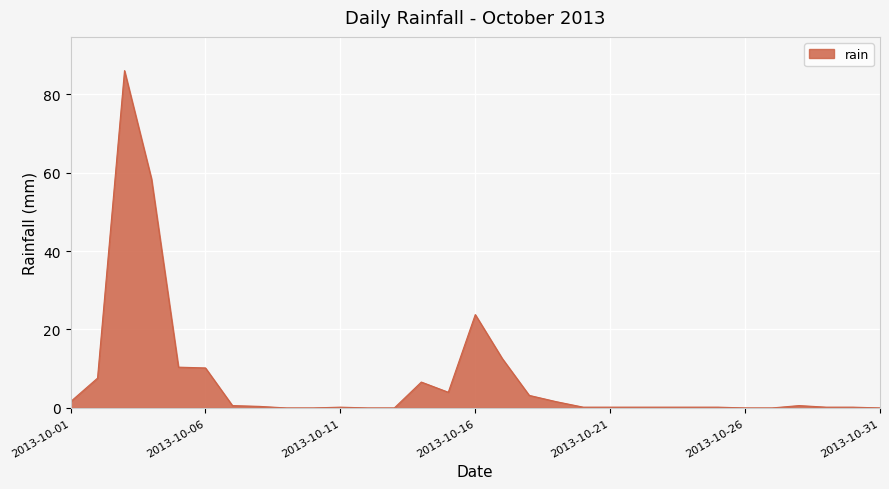

True or false: the data has more than 0 interior local peaks.

True